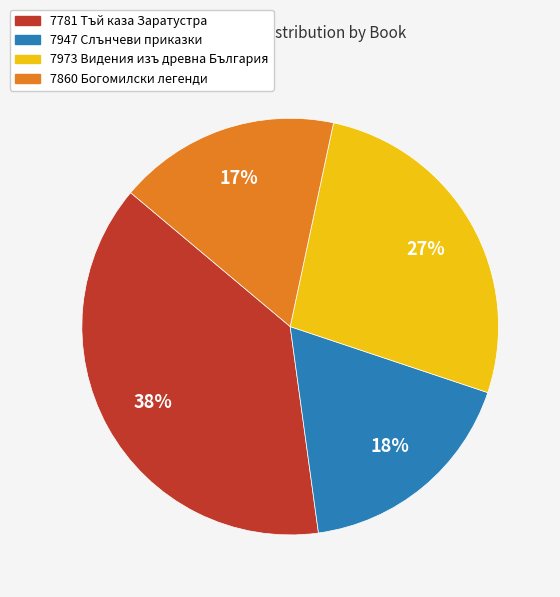

Which category has the biggest portion of the pie?

7781 Тъй каза Заратустра